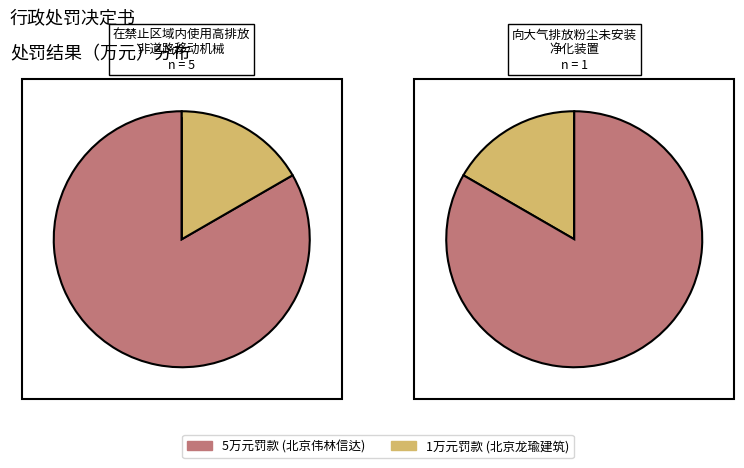

How many segments does this pie chart have?

2